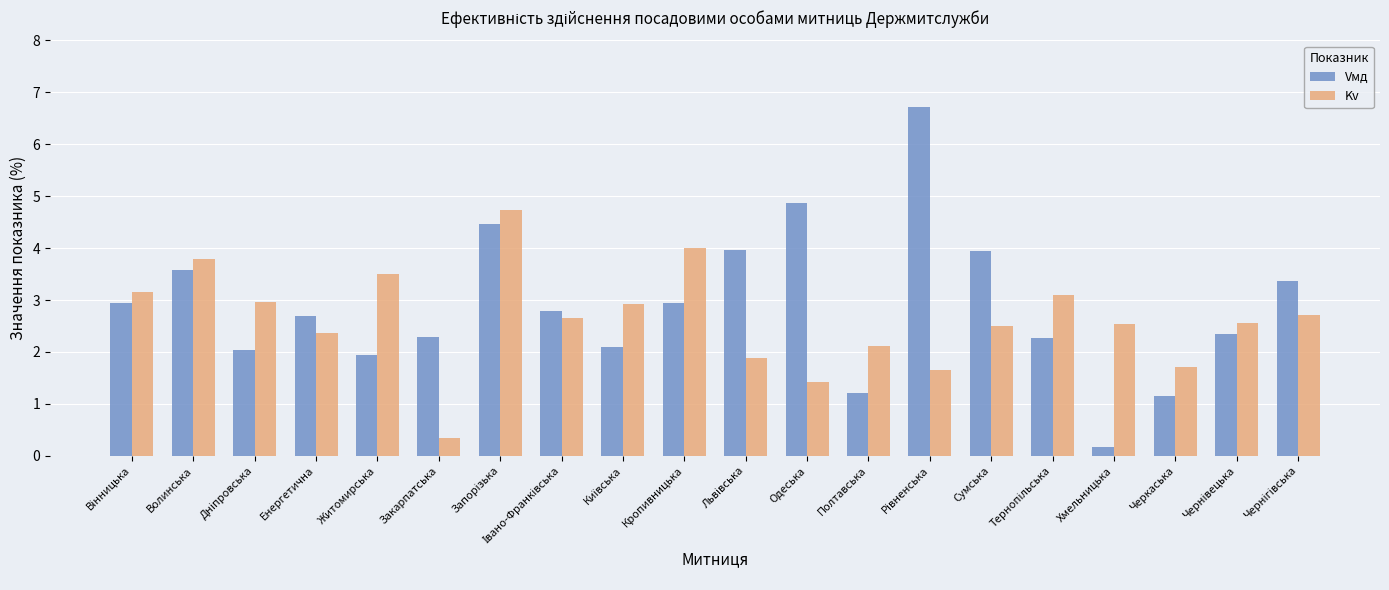

At how many categories does at least one series exceed 1?

20